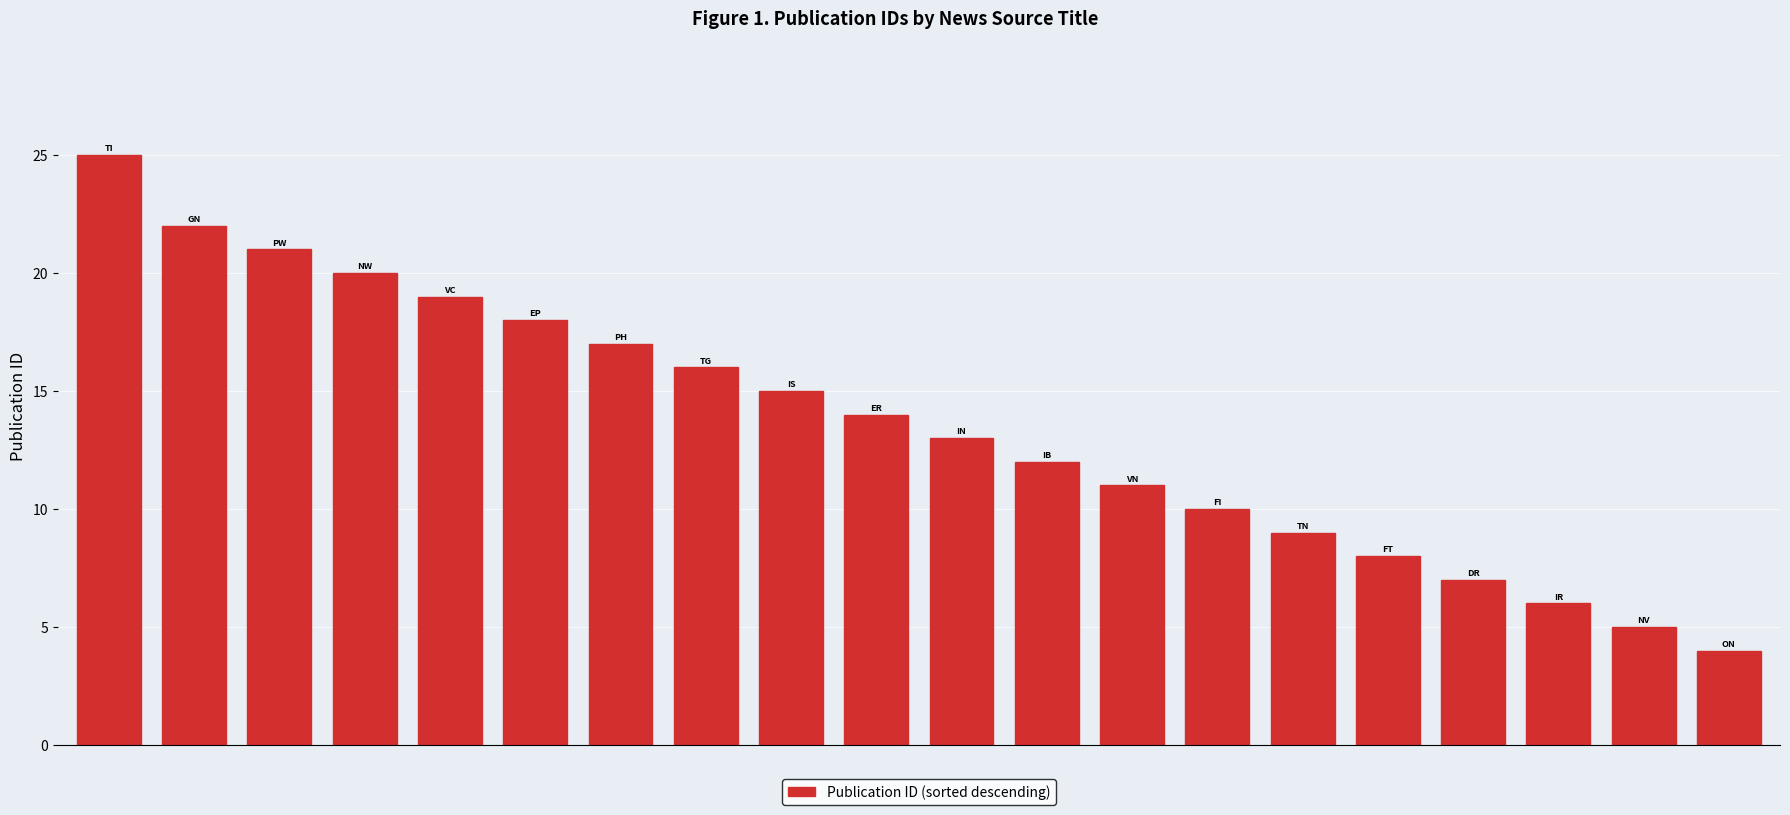

How many distinct data groups are displayed?

1